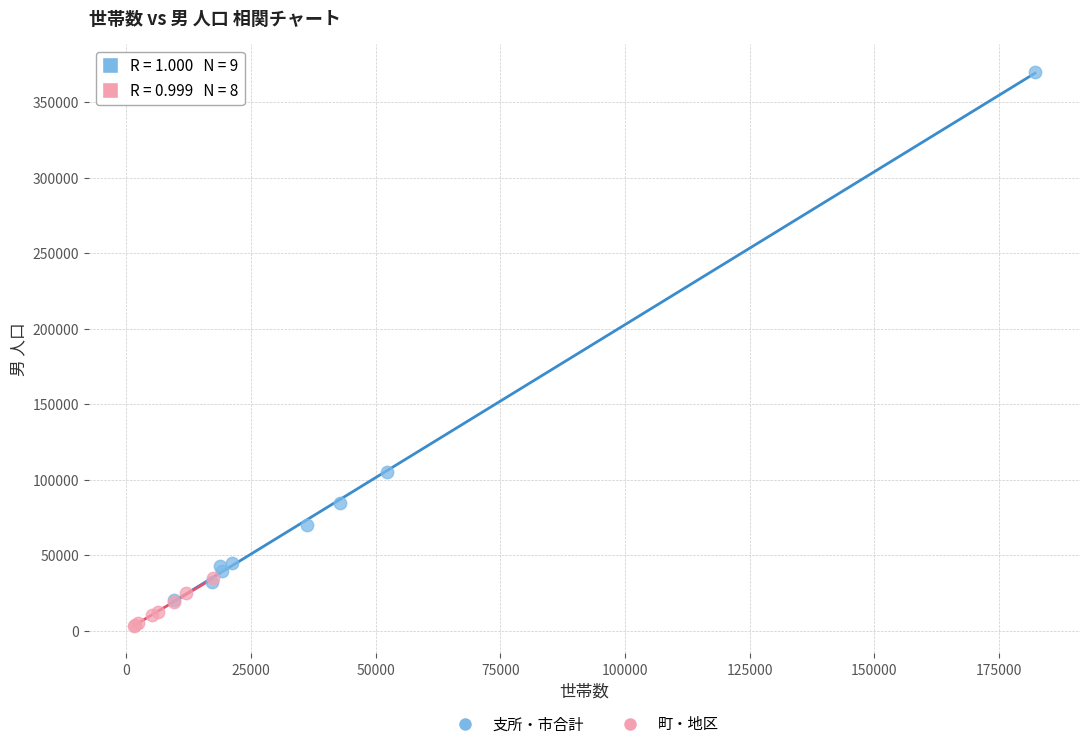

Which series reaches the minimum Y coordinate?

町・地区